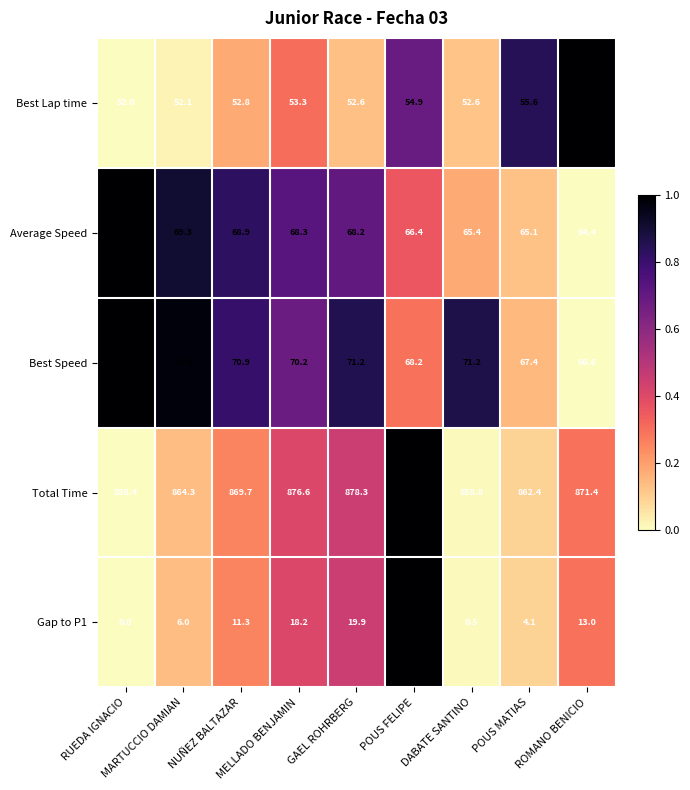

What is the difference between the second highest and second lowest values in the Gap to P1 series?

19.4